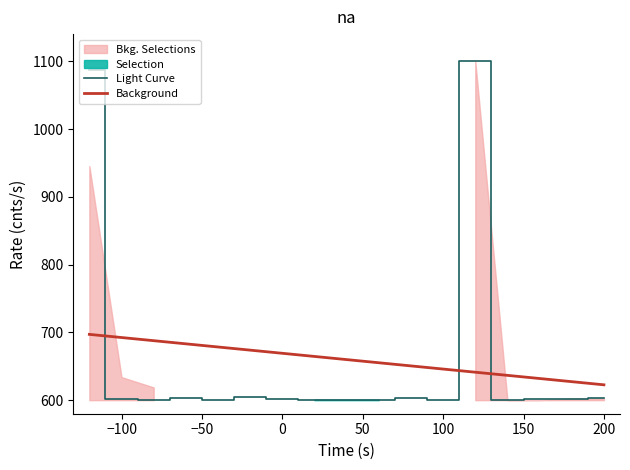

How many times do Background and Light Curve cross each other?

3